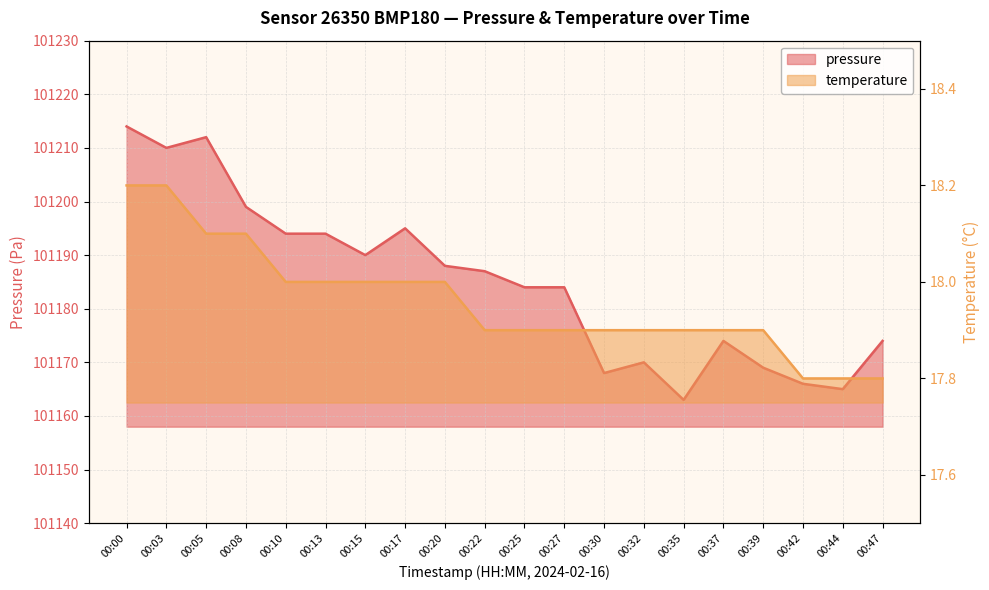

Where is the first local maximum for pressure?

00:05